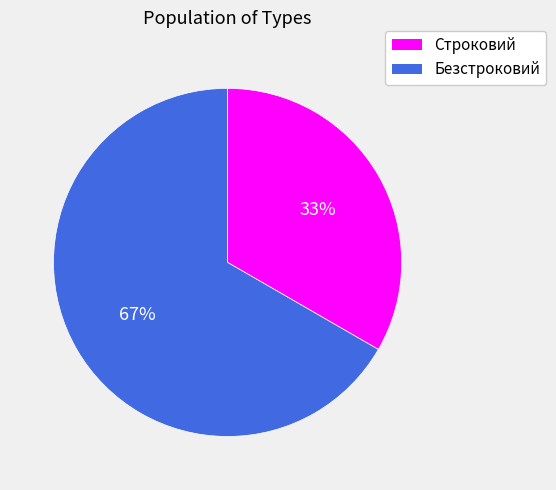

Do Строковий and Безстроковий together represent more than half of the pie?

Yes